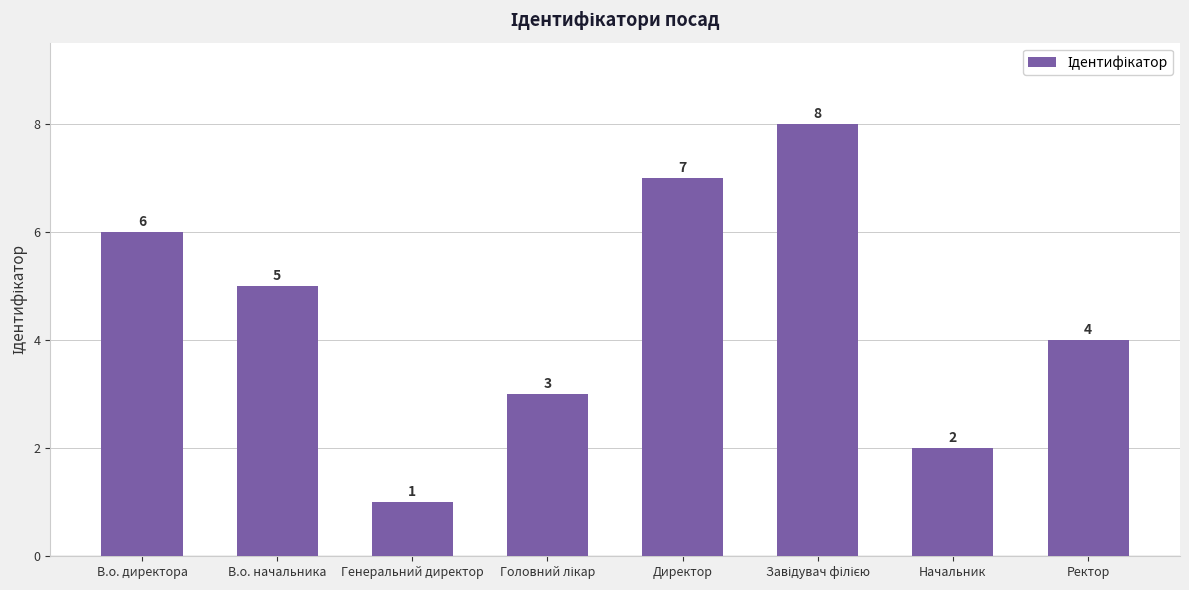

What is the approximate value at Ректор?

4